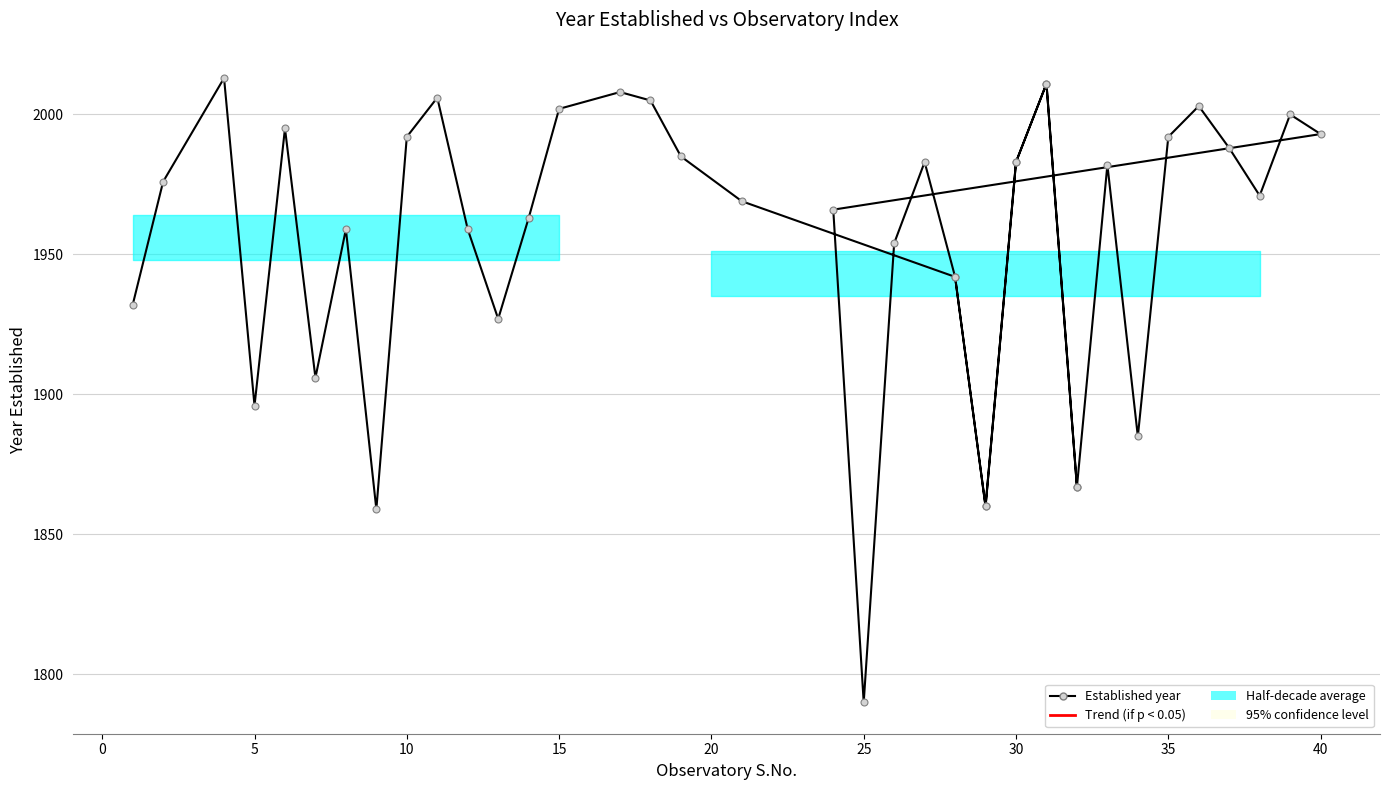

Reading left to right, list all the values displayed in this chart.

1932	1976	2013	1896	1995	1906	1959	1859	1992	2006	1959	1927	1963	2002	2008	2005	1985	1969	1942	1860	1983	2011	1867	1982	1885	1992	2003	1988	1971	2000	1993	1966	1790	1954	1983	1942	1860	1983	2011	1867